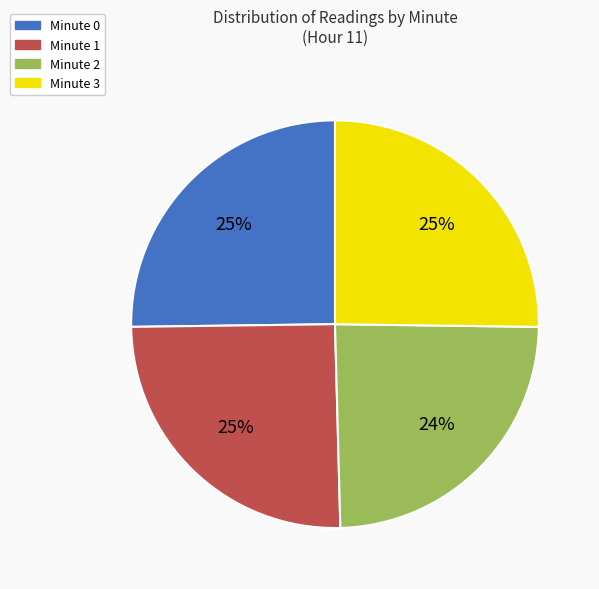

To the nearest percent, what is the average slice percentage?

25%